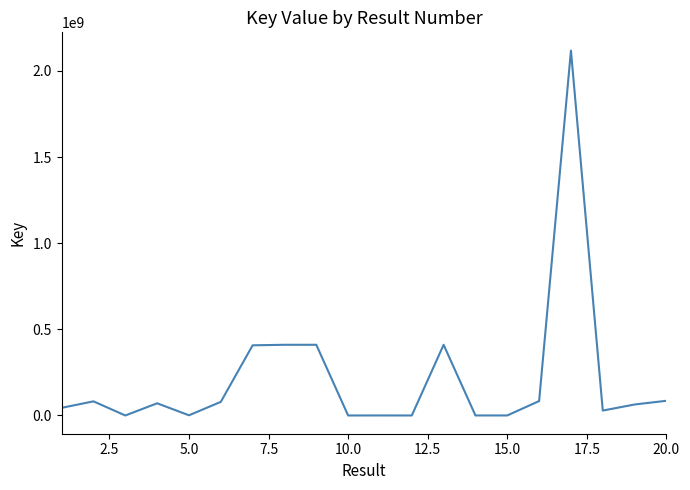

What is the difference between the maximum and minimum values?

2117867829